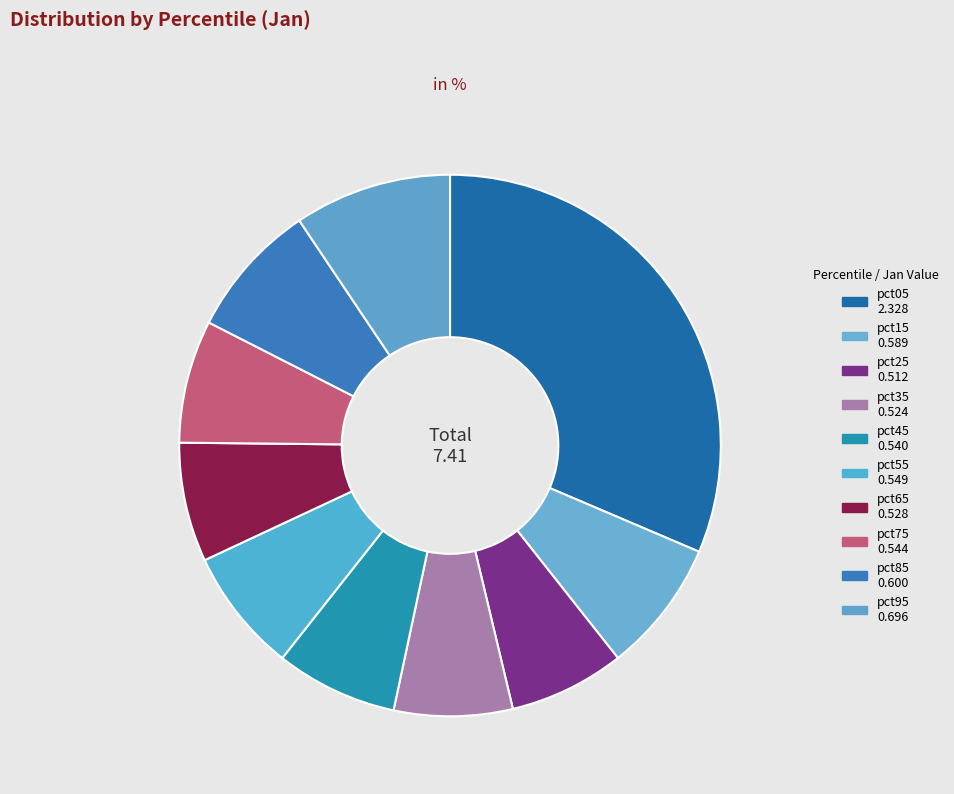

Which slice is the smallest?

pct25